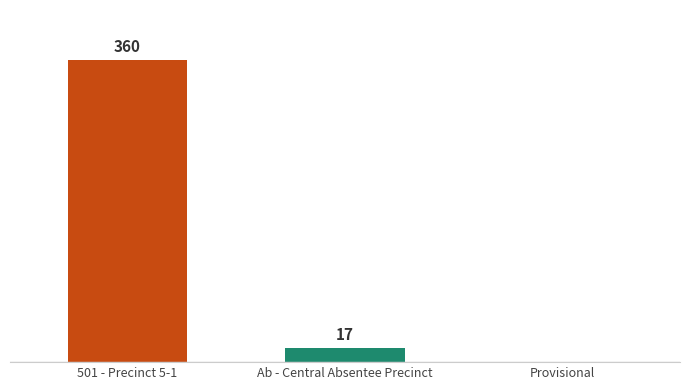

Which category has the highest value across all series?

501 - Precinct 5-1